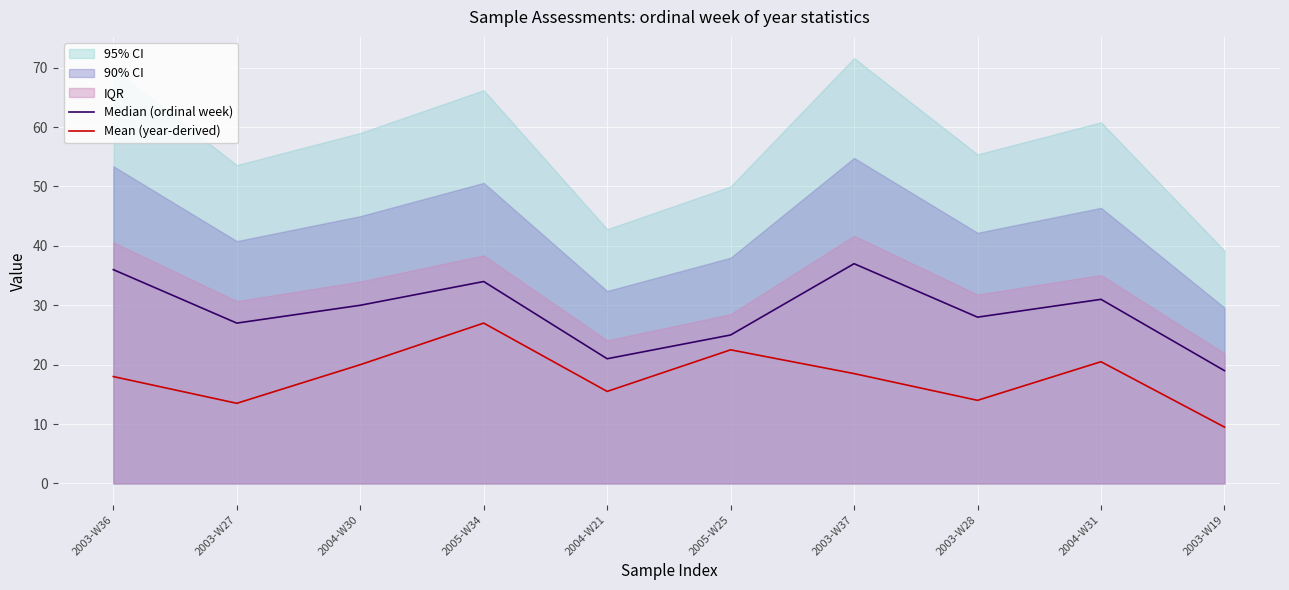

Which has a higher value, 2003-W36 or 2005-W25?

2003-W36